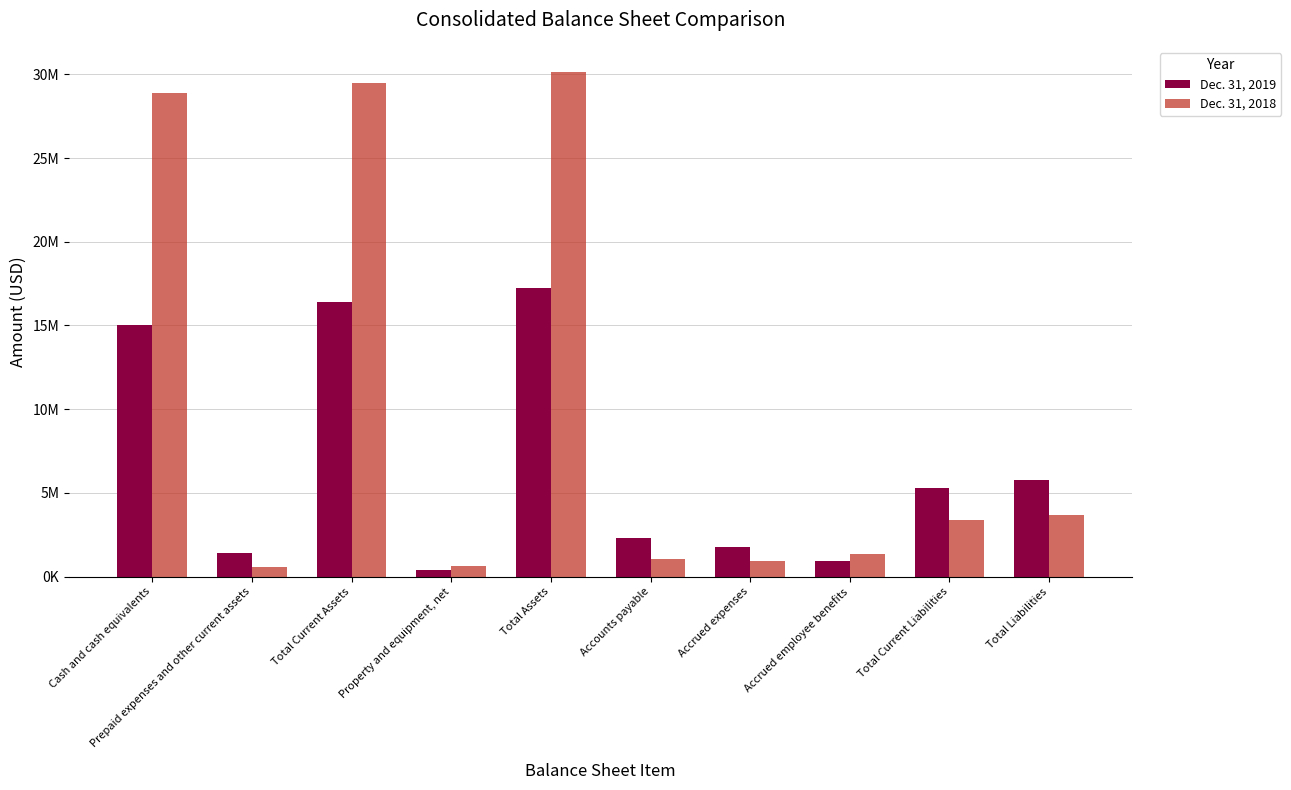

Which series has the largest total across all categories?

Dec. 31, 2018